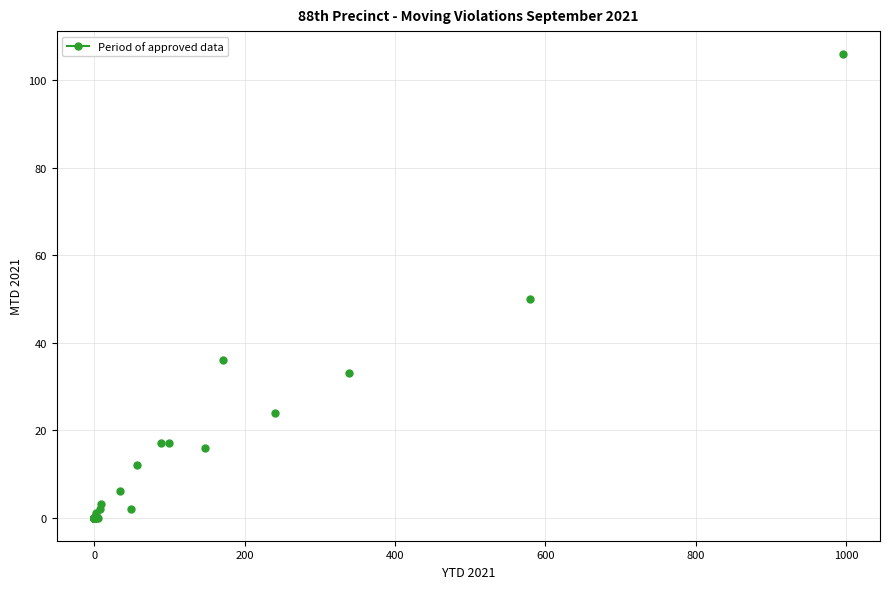

What Y value in the scatter plot is closest to 53?

50